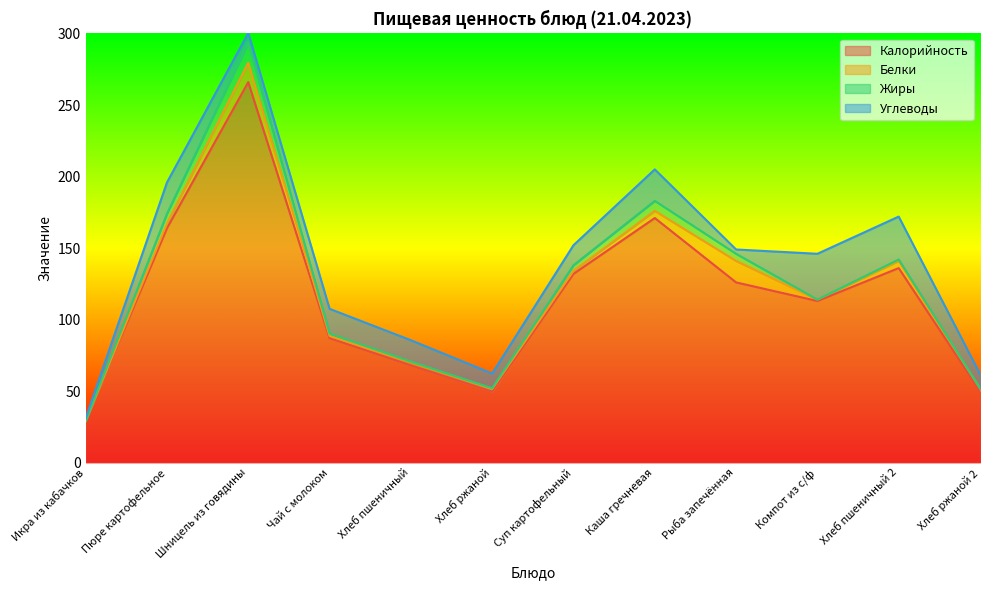

What is the spread (max minus min) of values at Рыба запечённая?

123.0